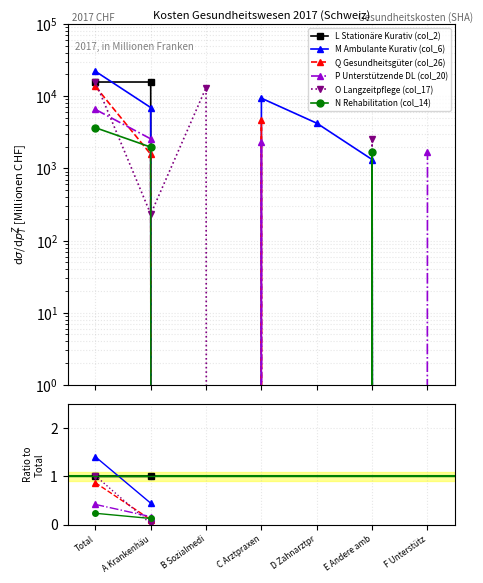

True or false: P Unterstützende DL (col_20) and L Stationäre Kurativ (col_2) cross at least once.

False